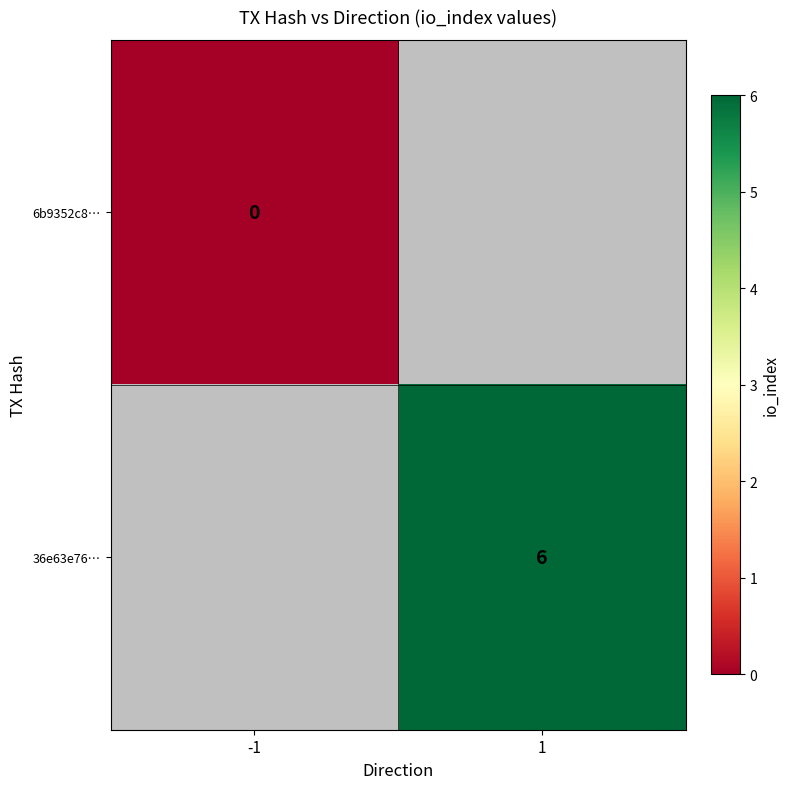

How many categories are shown in the chart?

2